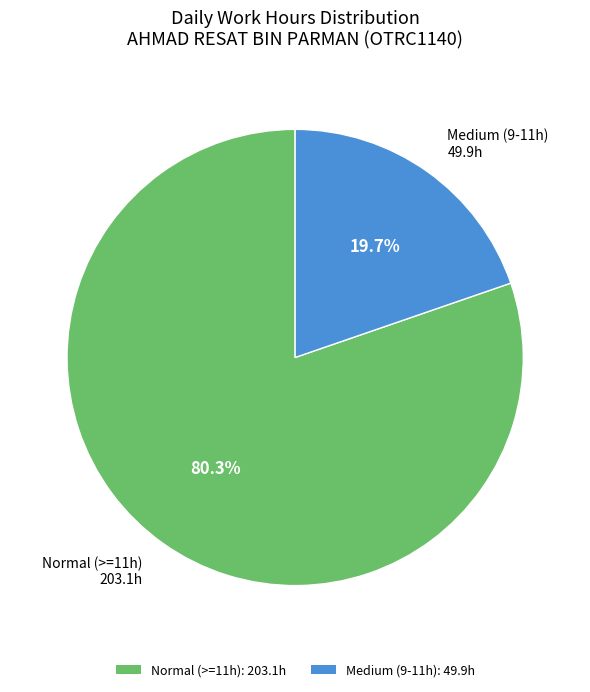

Combined, do Normal (>=11h): 203.1h and Medium (9-11h): 49.9h account for over 50%?

Yes